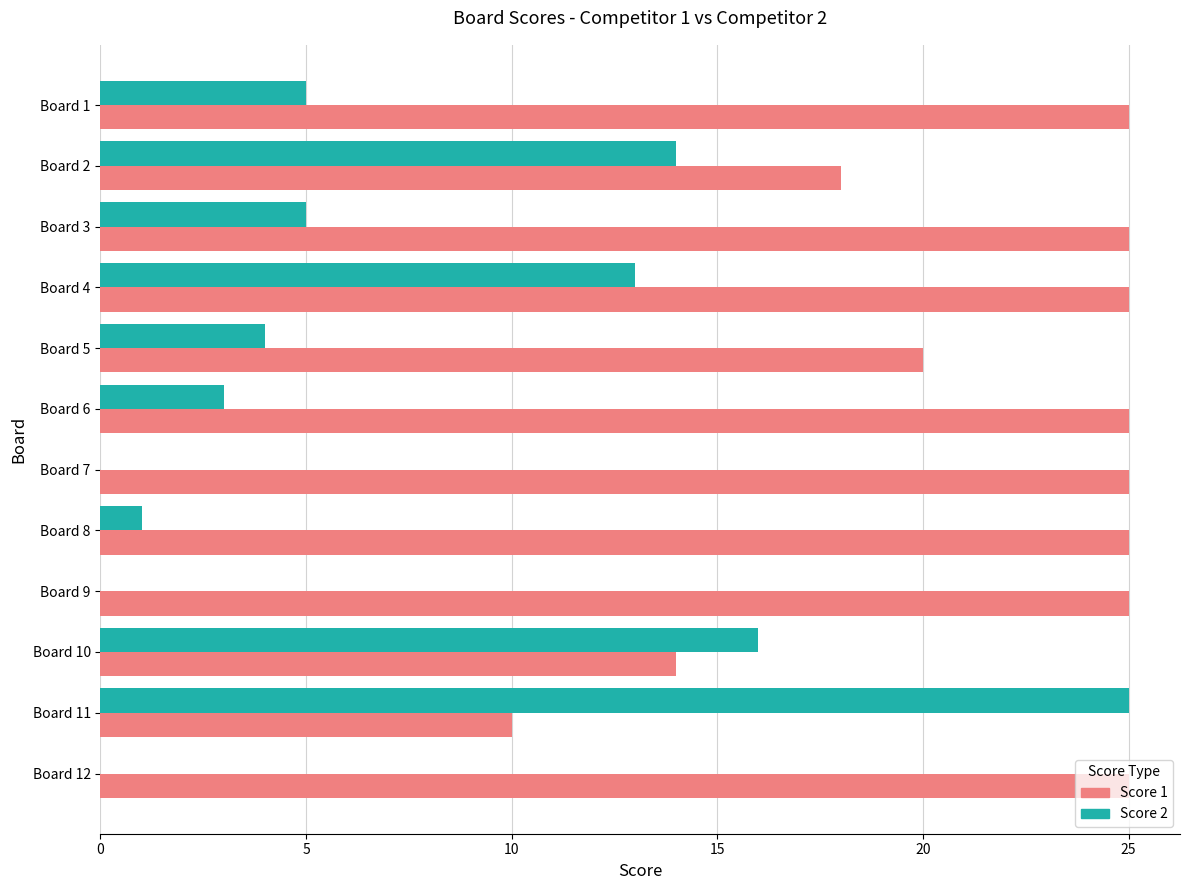

What is the total value across all series at Board 8?

26